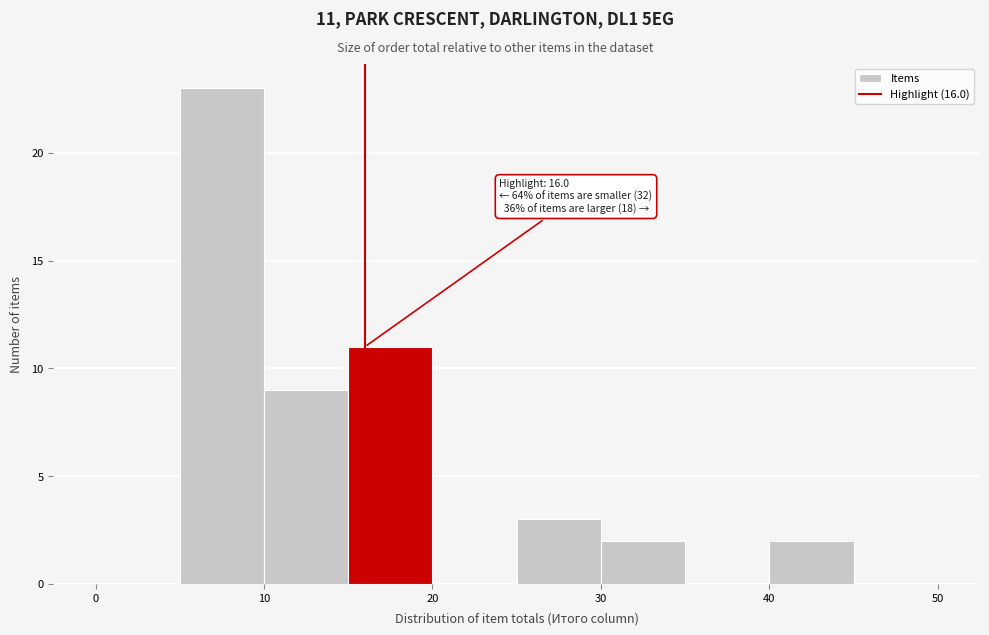

Which range on the x-axis has the tallest bar?

5 to 10